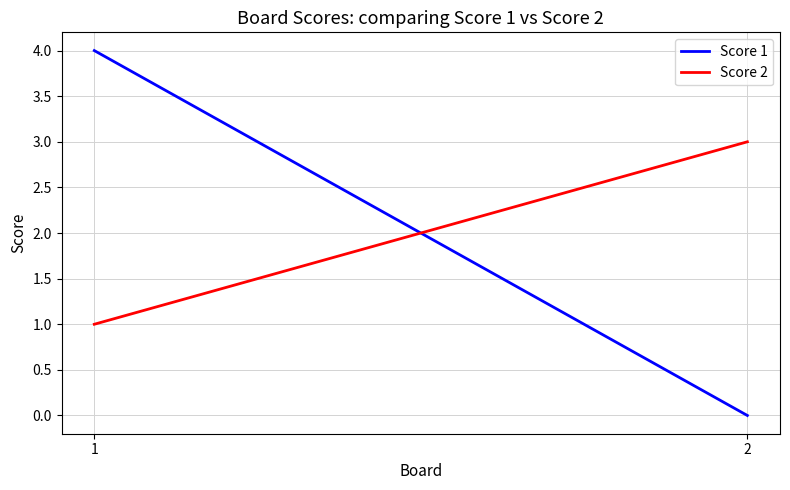

How many distinct data groups are displayed?

2